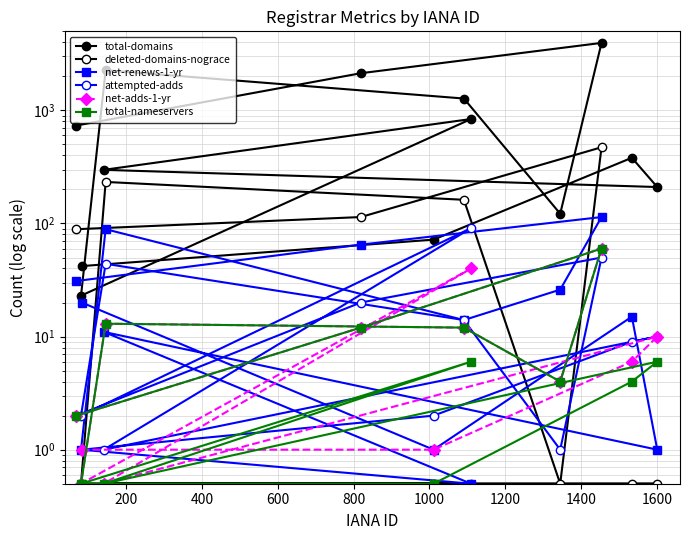

What is the difference between the second highest and minimum values in the attempted-adds series?

49.0